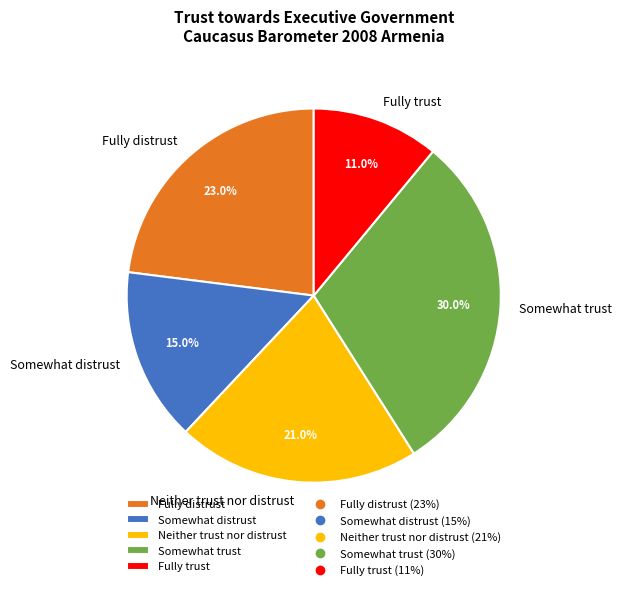

To the nearest percent, what portion does Fully distrust represent?

23%